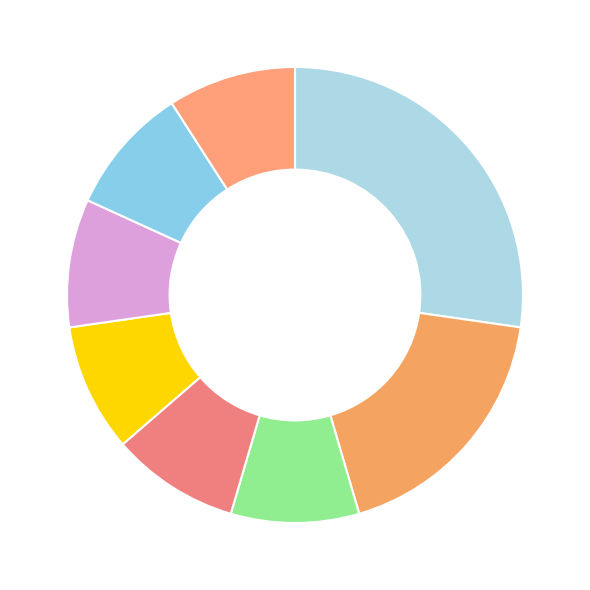

How many segments does this pie chart have?

8